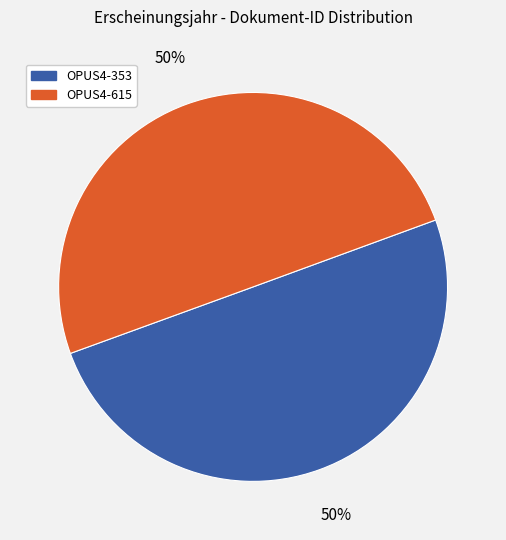

True or false: OPUS4-353 accounts for 57% of the total.

False